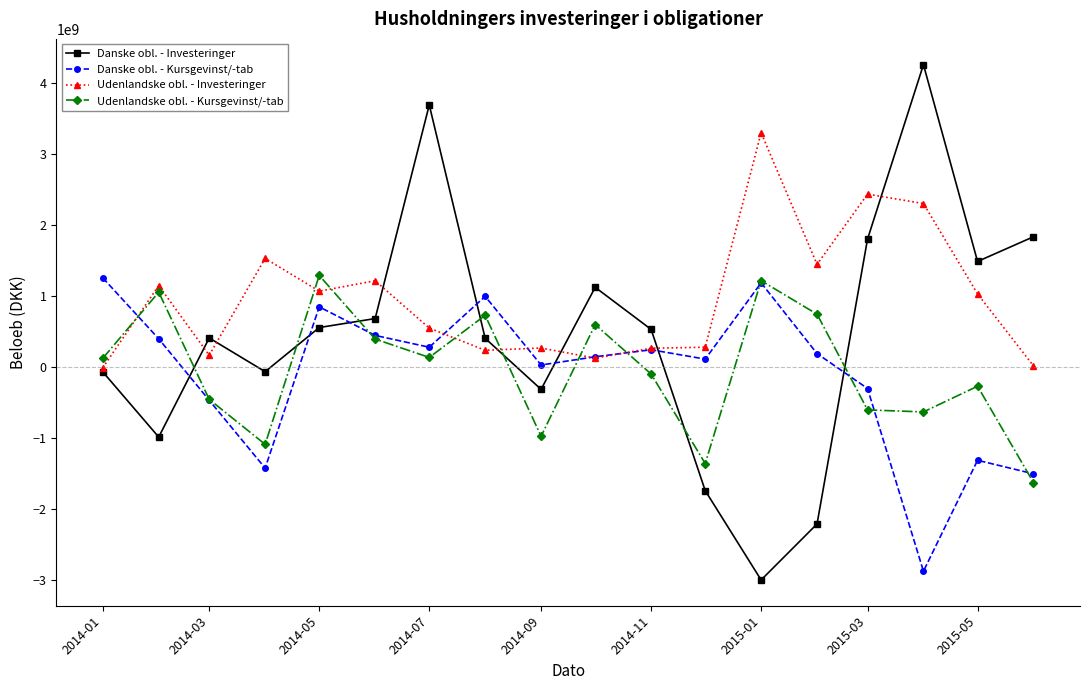

What is the minimum value shown in the chart?

-3005414368.1